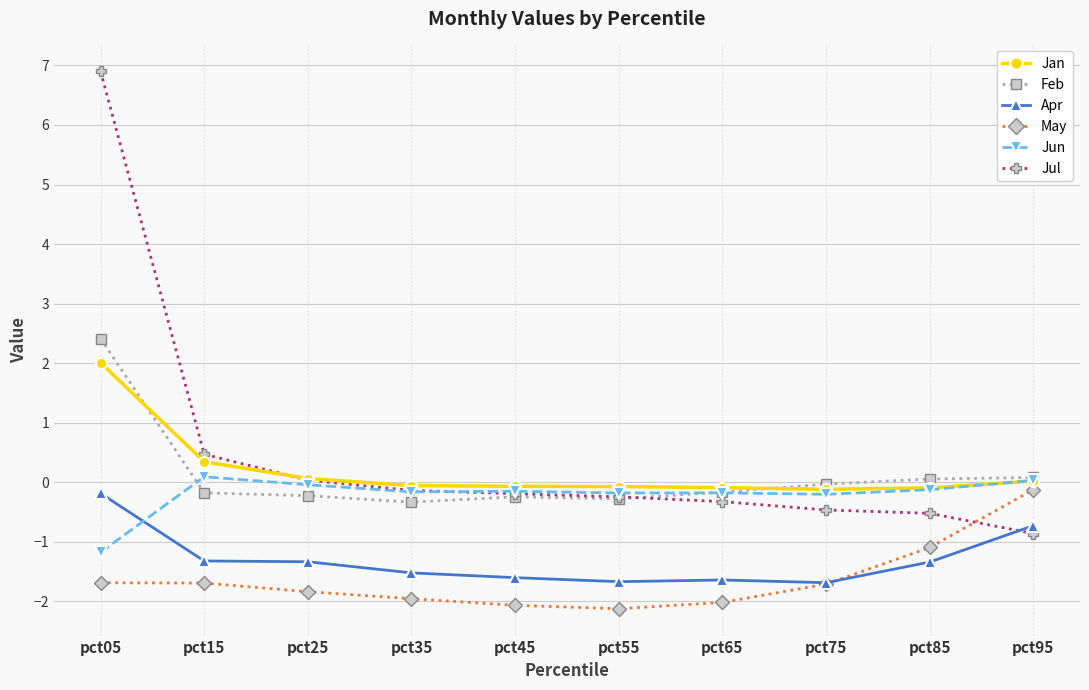

In Feb, how many points are lower than both neighbors (excluding endpoints)?

2